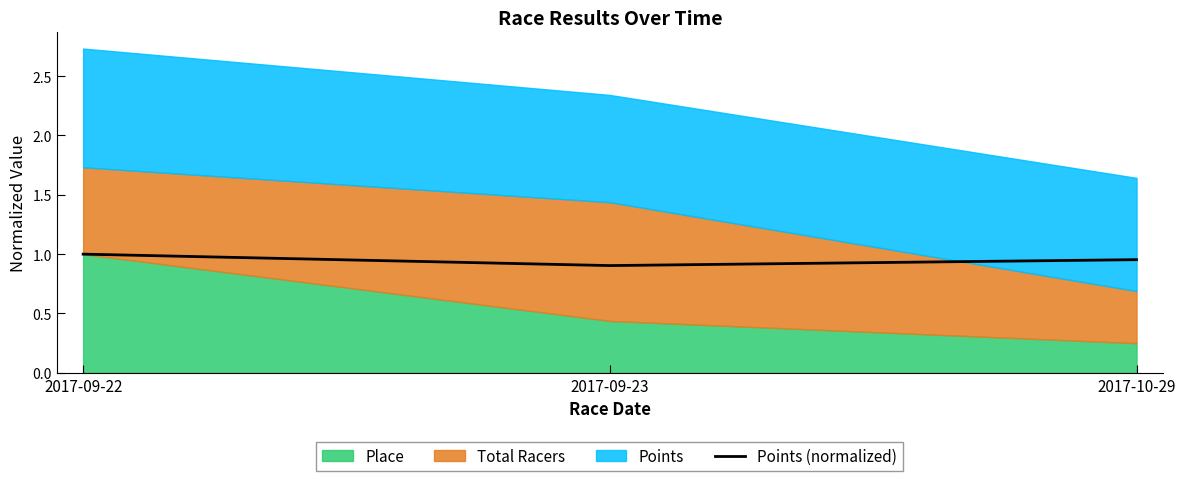

Does the chart display data point markers on the line(s)?

No